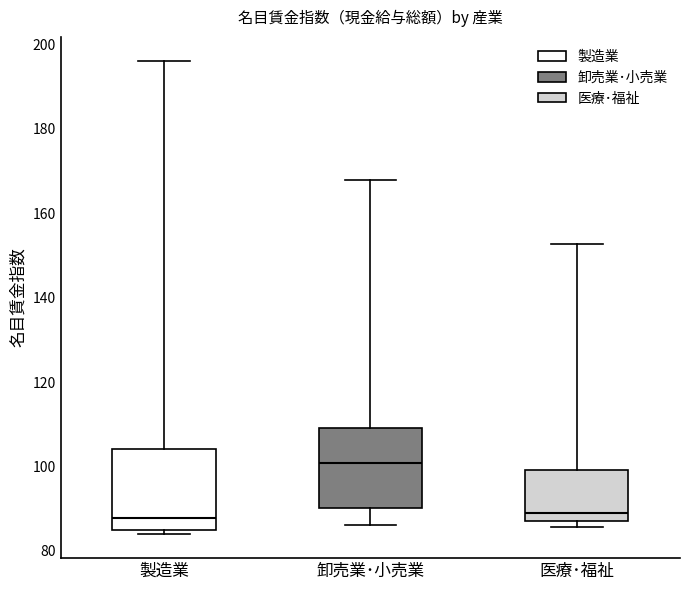

Reading left to right, read every box against the y-axis: the position of its median line, the range the box covers, and the ends of its whiskers. The values are not printed on the chart, so give them approximately, as read against the axis.

製造業: median 88, box 86 to 104, whiskers 84 to 196
卸売業･小売業: median 100, box 90 to 110, whiskers 86 to 168
医療･福祉: median 90, box 88 to 100, whiskers 86 to 152